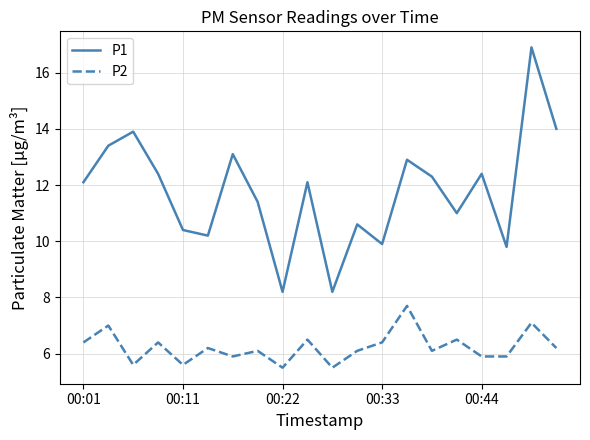

What is the greatest value displayed?

16.9